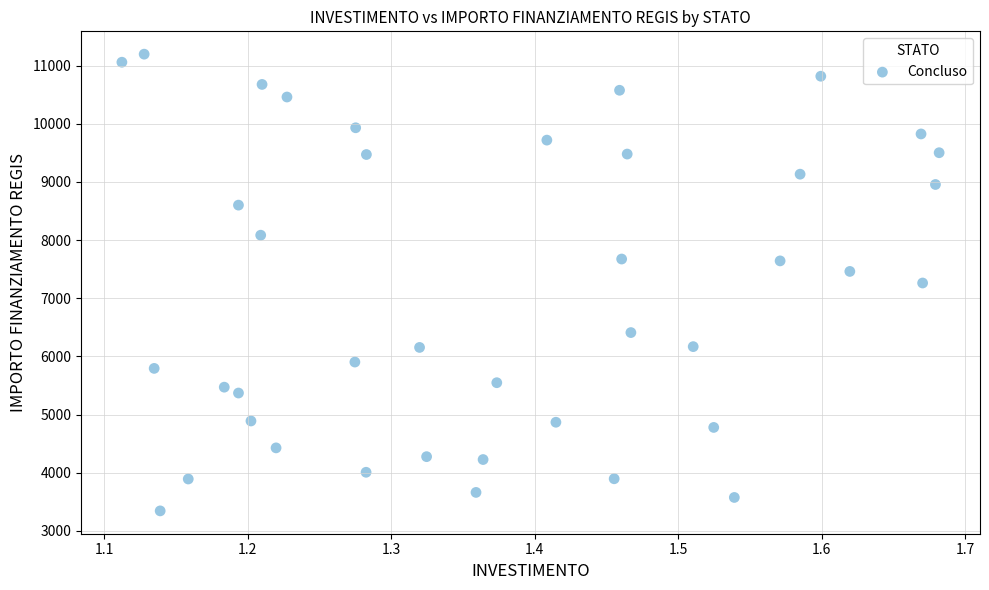

What is the range of Y values (max minus min)?

7850.9